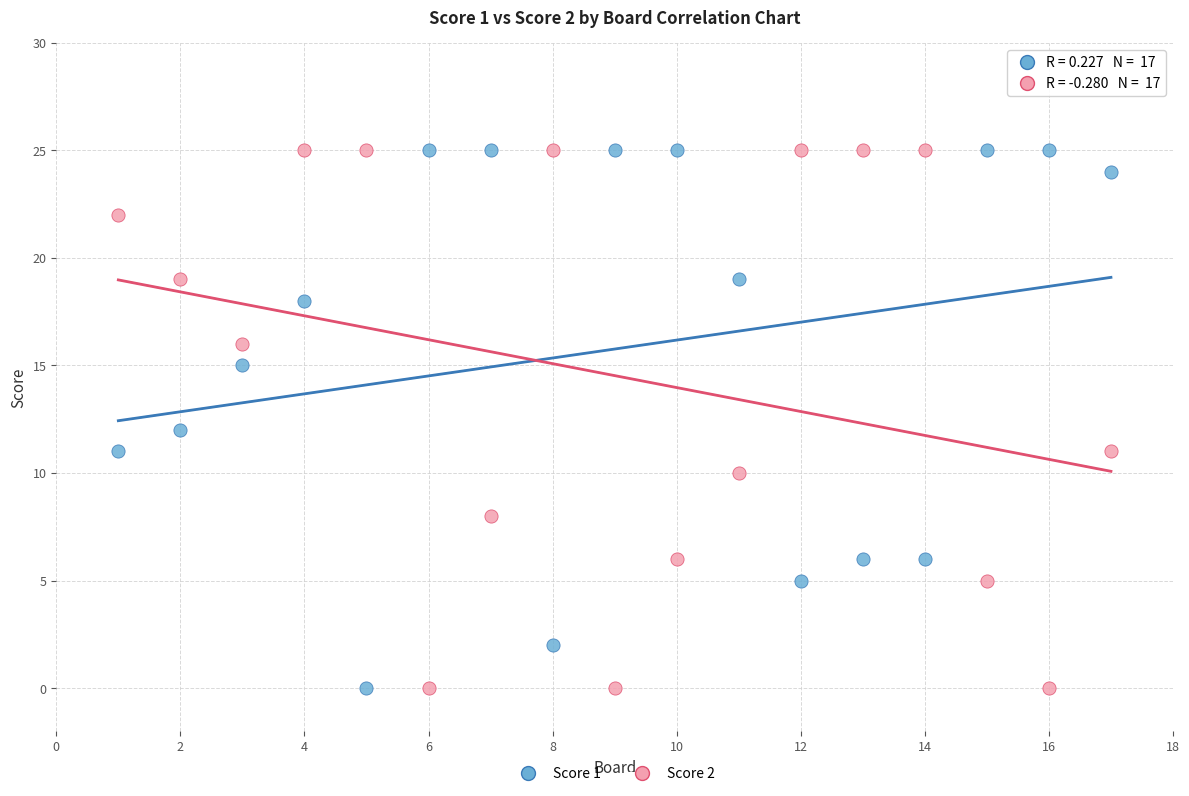

What is the X range (max minus min) for the scatter plot?

16